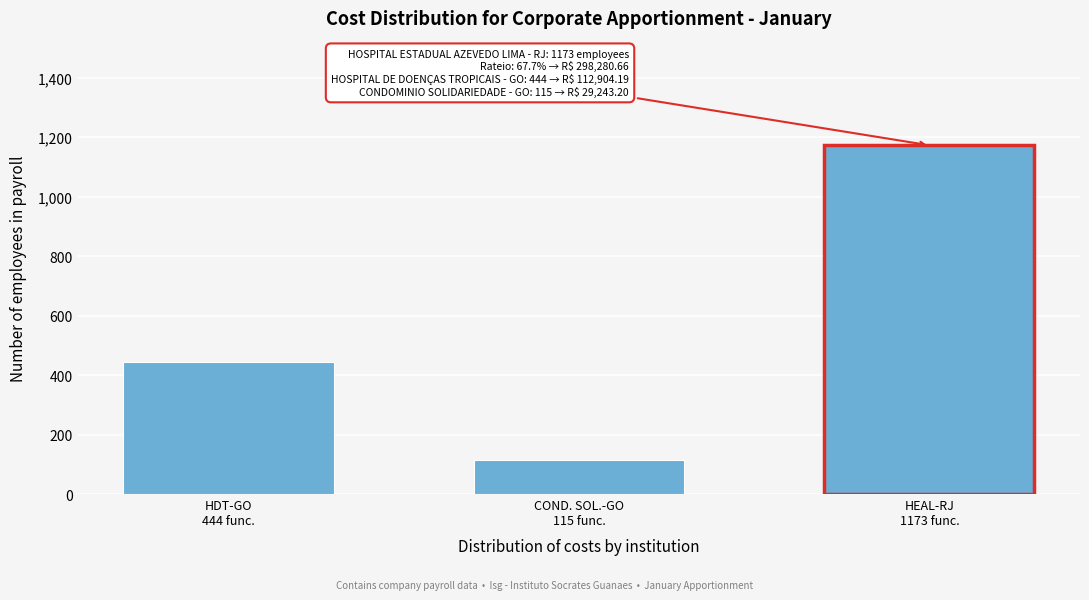

Reading left to right, transcribe all the data shown in this chart.

444	115	1173